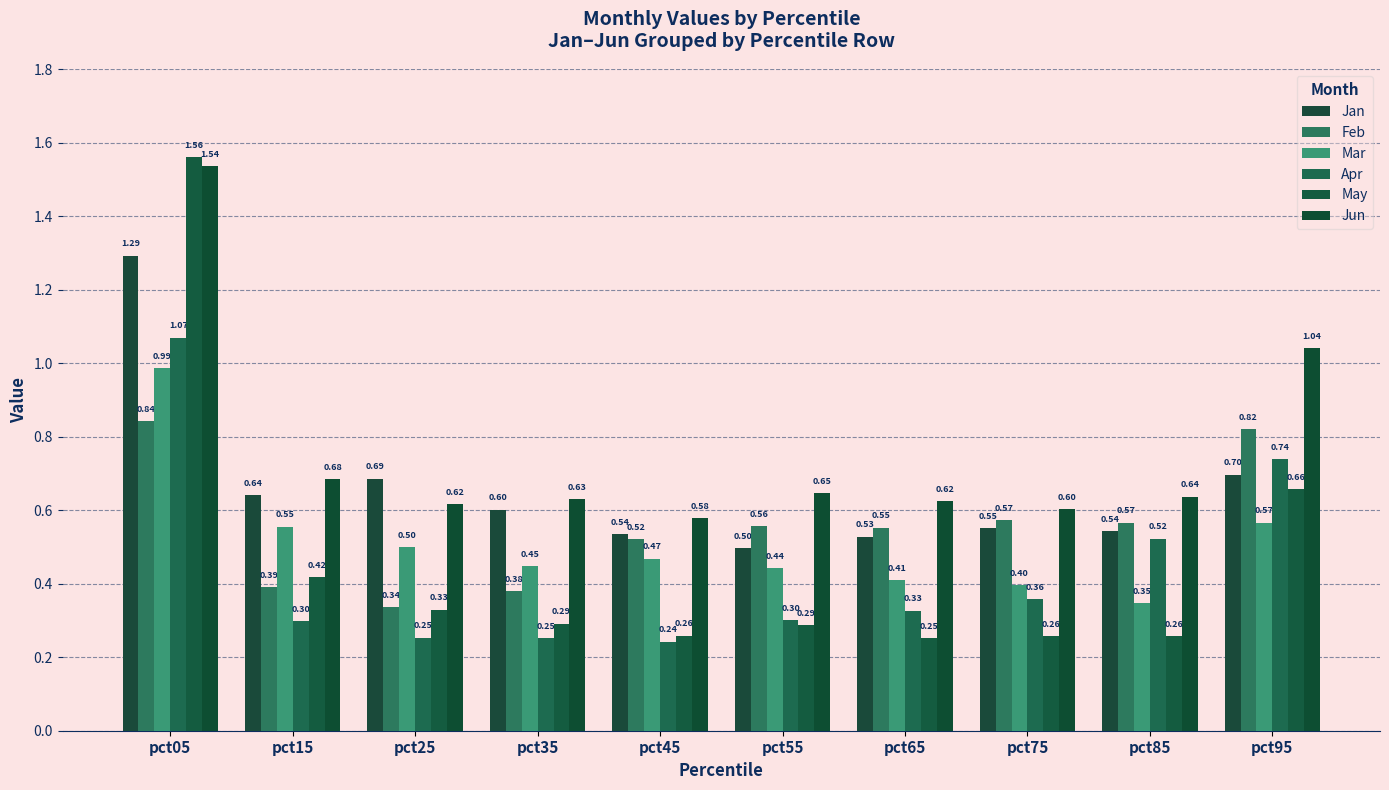

Rank the series at pct85 from lowest to highest value.

May, Mar, Apr, Jan, Feb, Jun